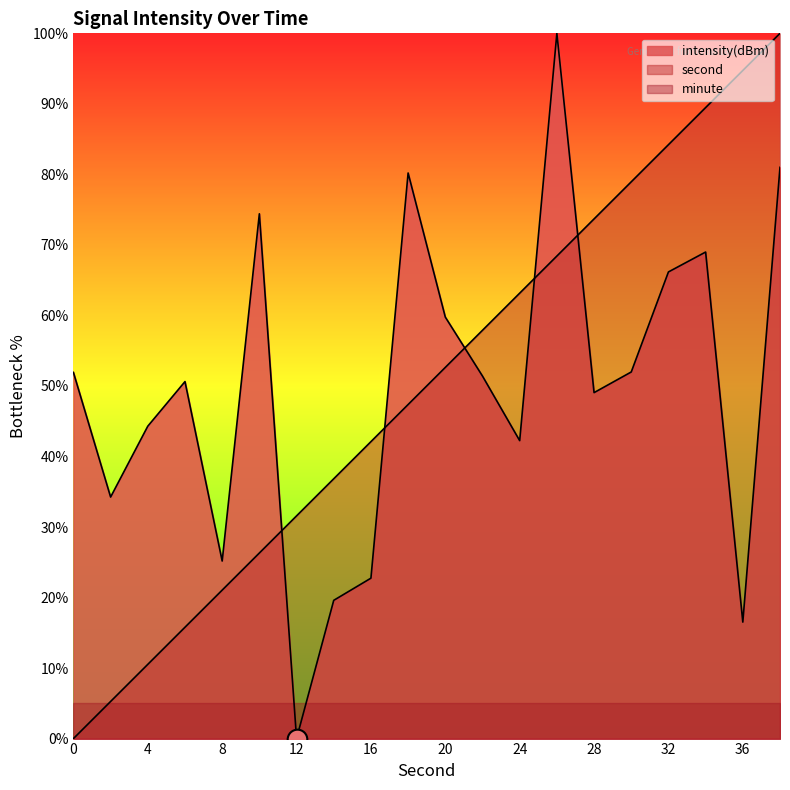

Which series has the largest total across all categories?

second